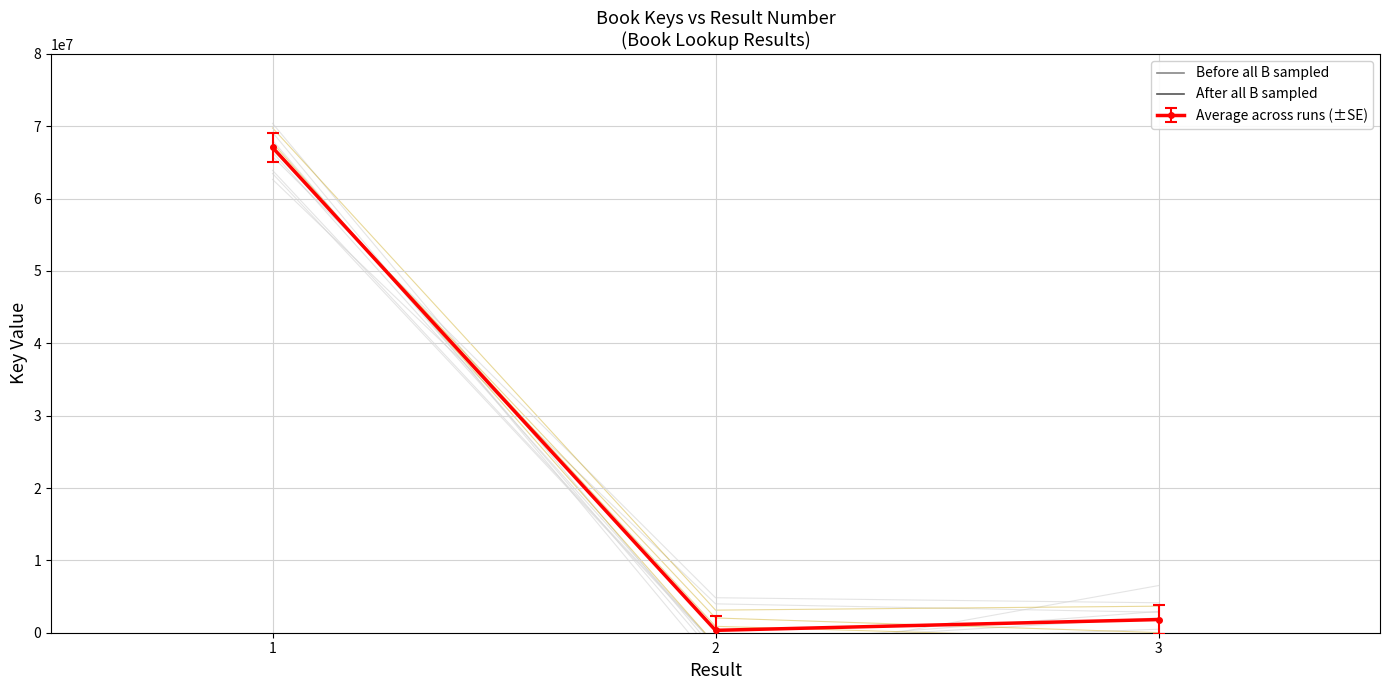

Reading left to right, transcribe all the data shown in this chart.

67079908	329100	1819105